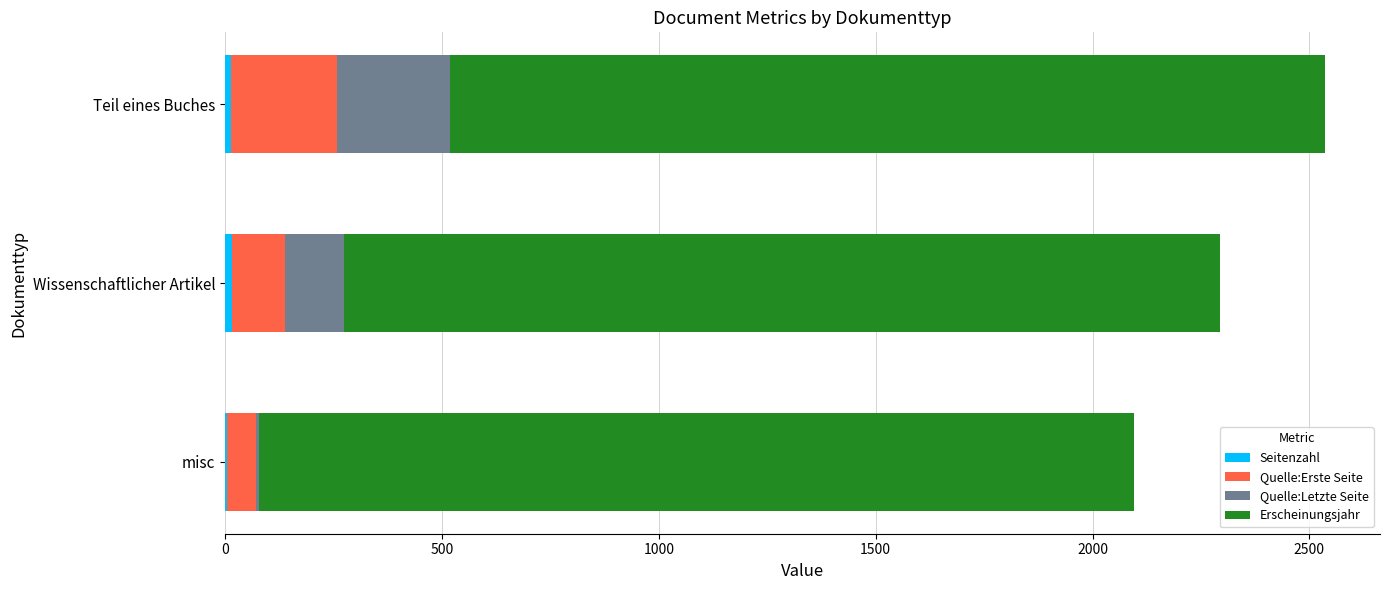

At which category is the sum across all series the highest?

Teil eines Buches